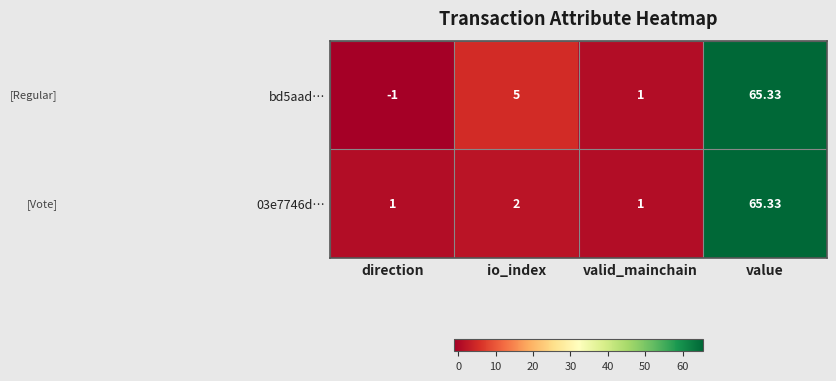

At which category is the sum across all series the highest?

value